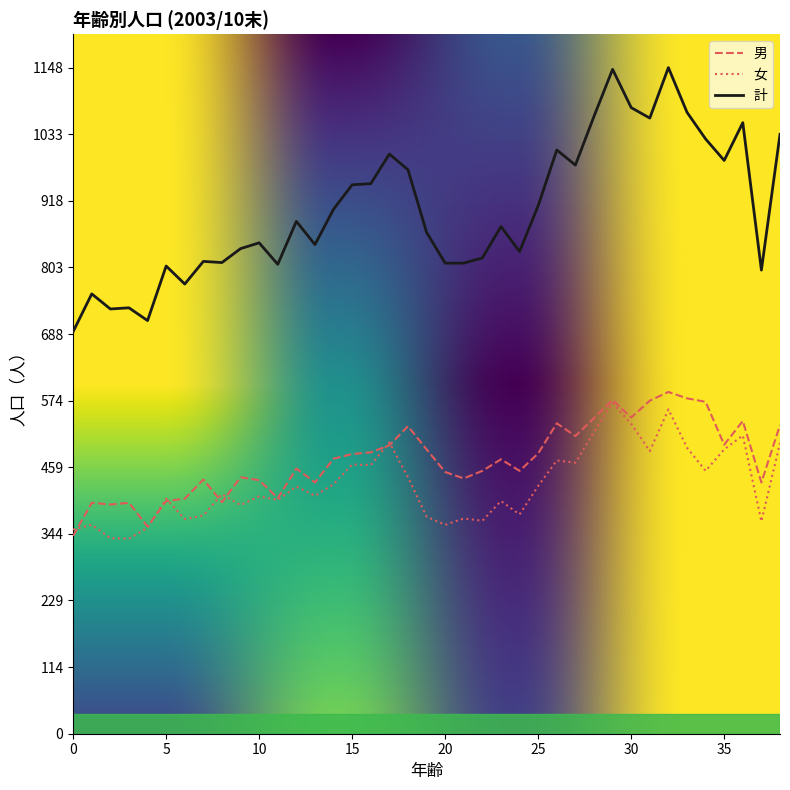

What is the smallest value displayed?

336